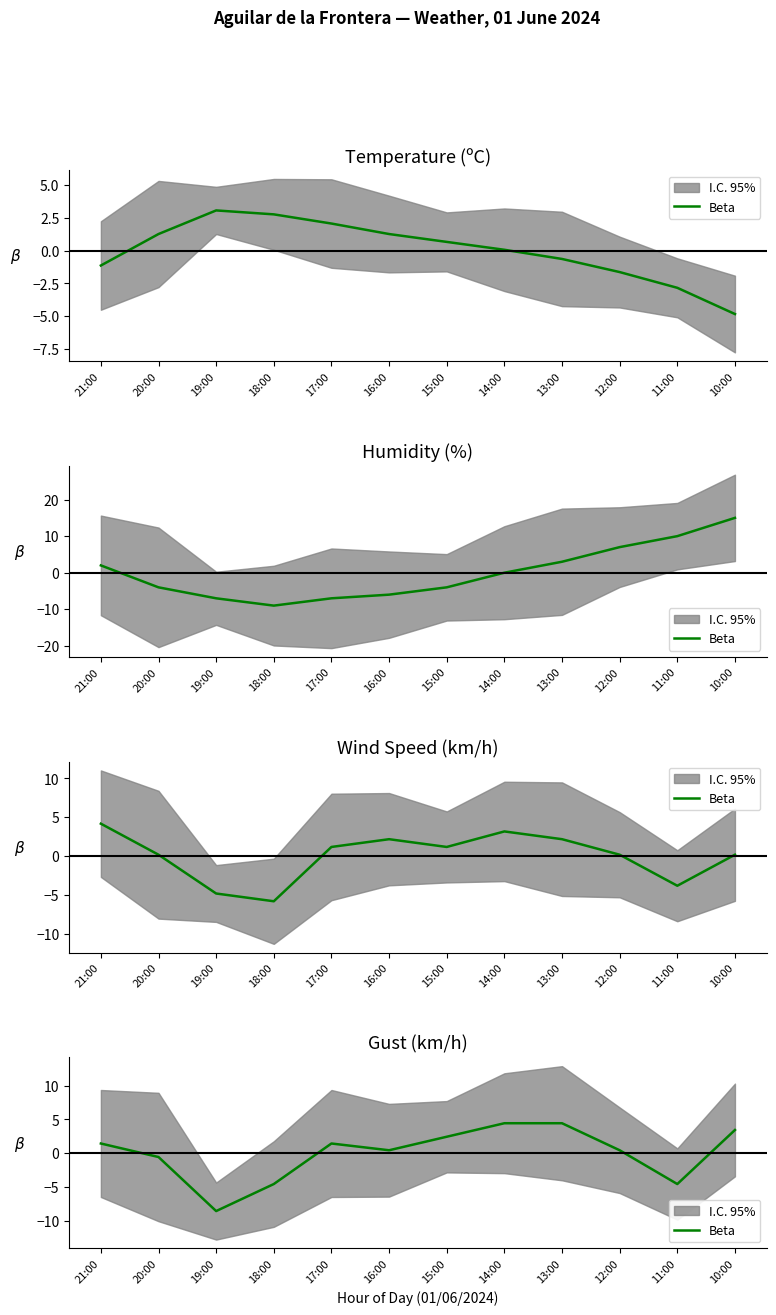

What is the label of the 12th point from the right?

21:00